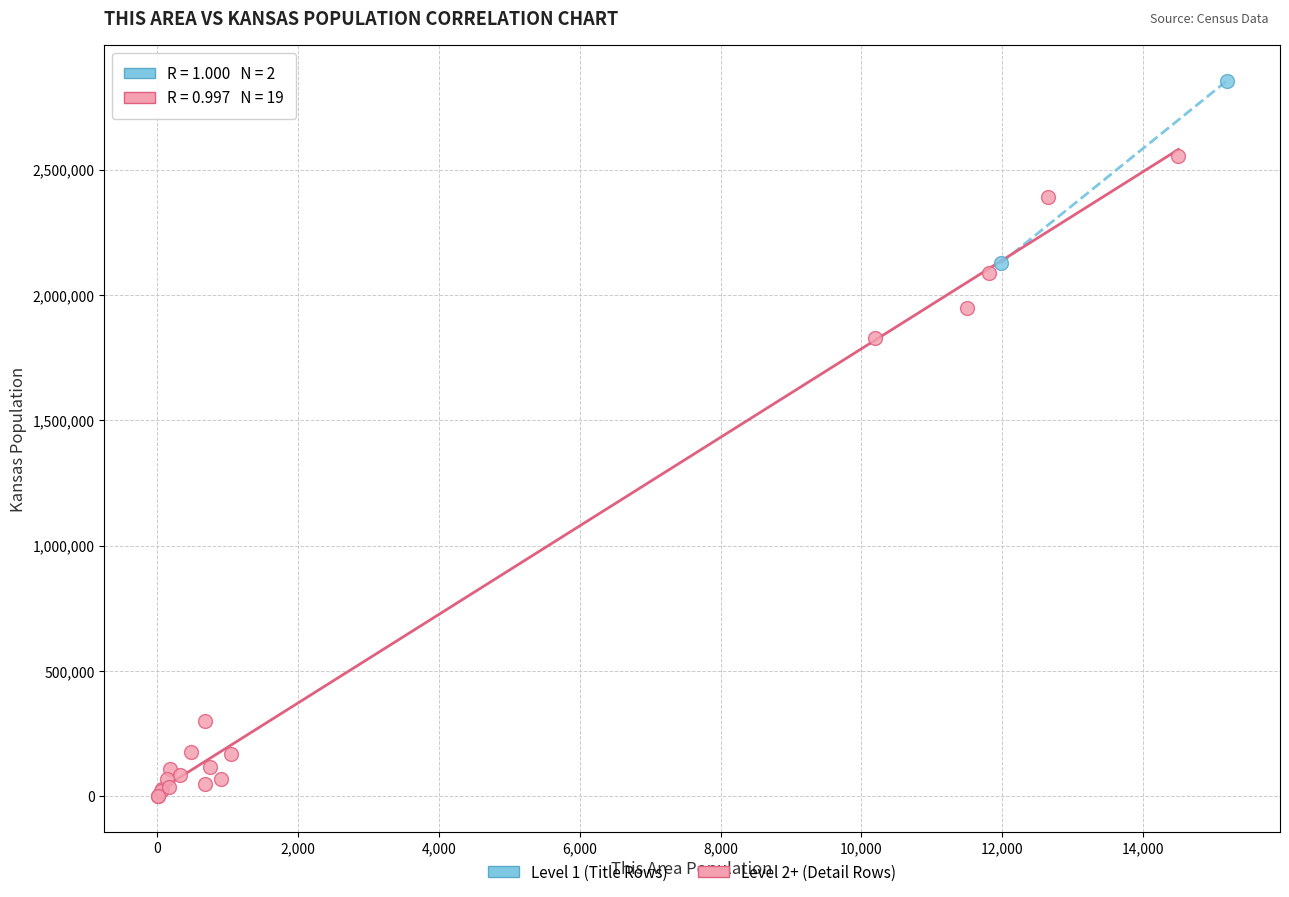

Which series contains the lowest Y value?

Level 2+ (Detail Rows)